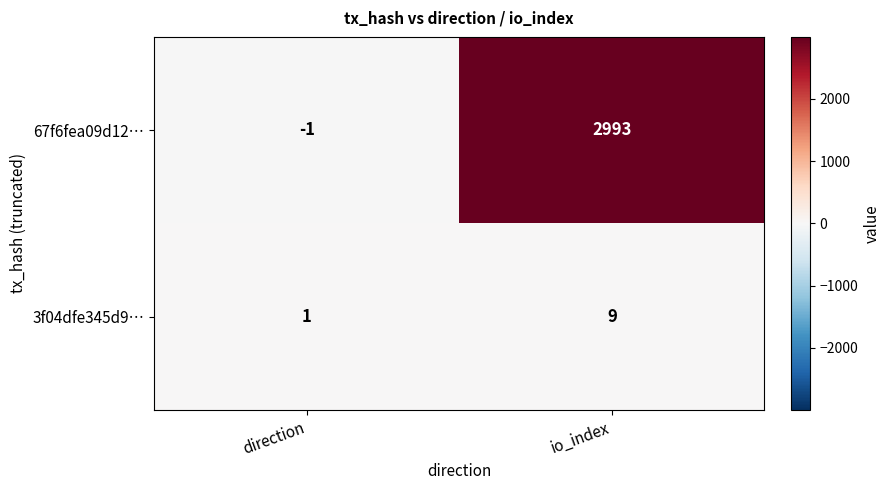

Which category has the highest value across all series?

io_index